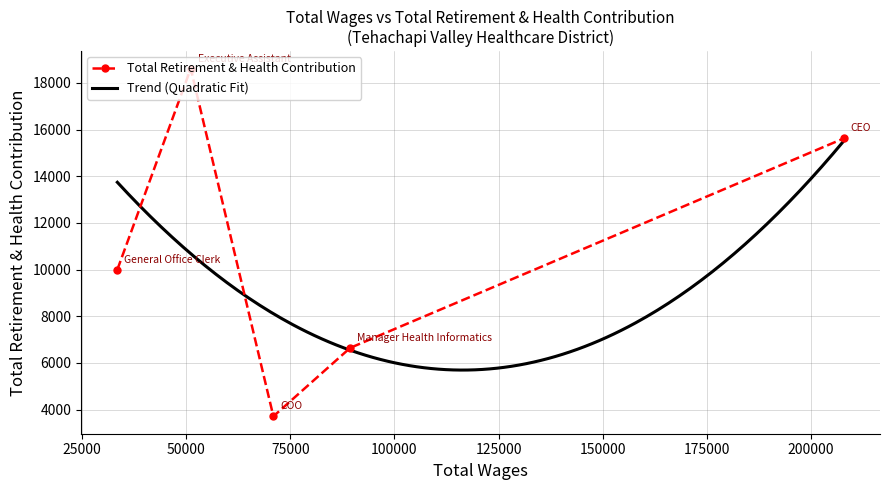

Rank the categories by value from lowest to highest.

COO, Manager Health Informatics, General Office Clerk, CEO, Executive Assistant